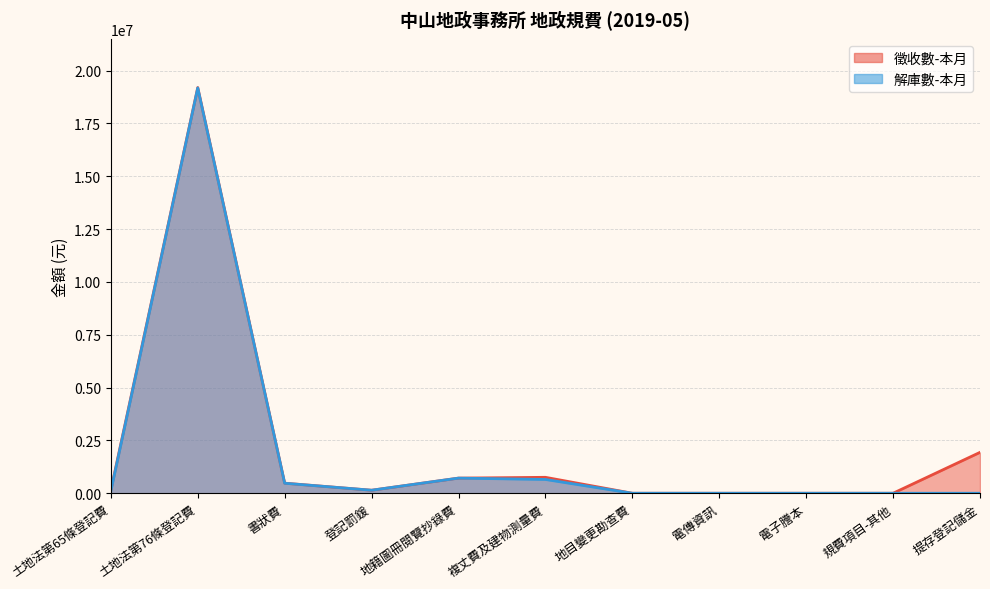

How many values in 徵收數-本月 are above zero?

7